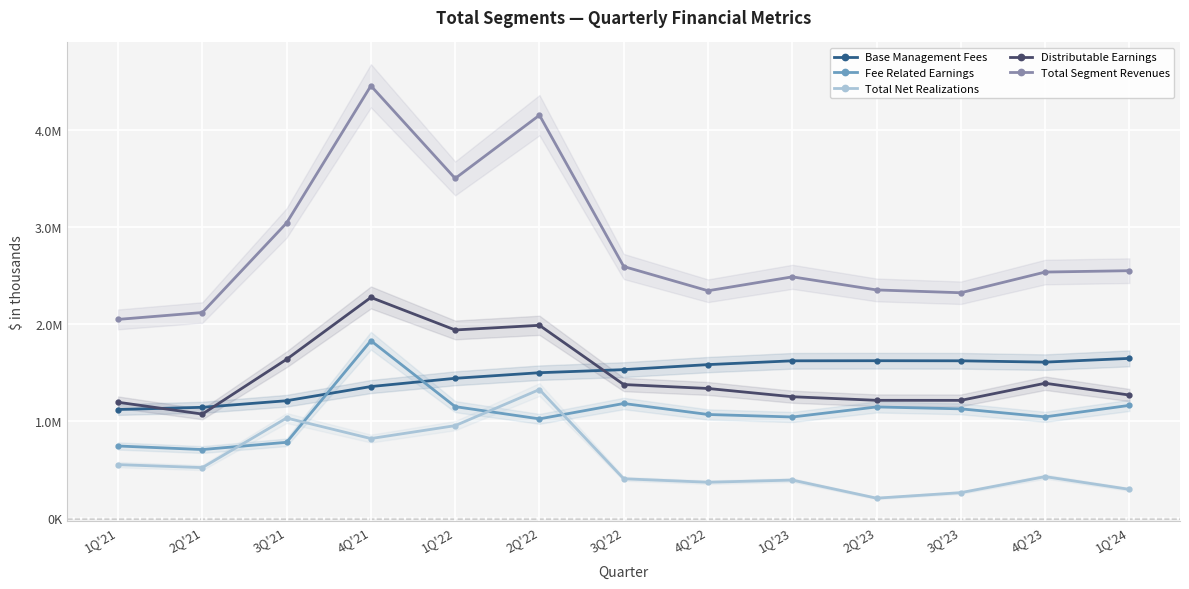

At which category does Base Management Fees reach its first local peak?

2Q'23